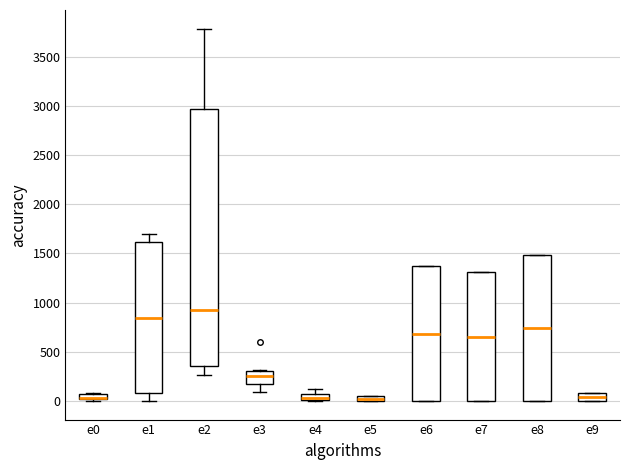

Where is the upper edge of the box for e4 on the y-axis? The values are not printed on the chart, so give them approximately, as read against the axis.

50